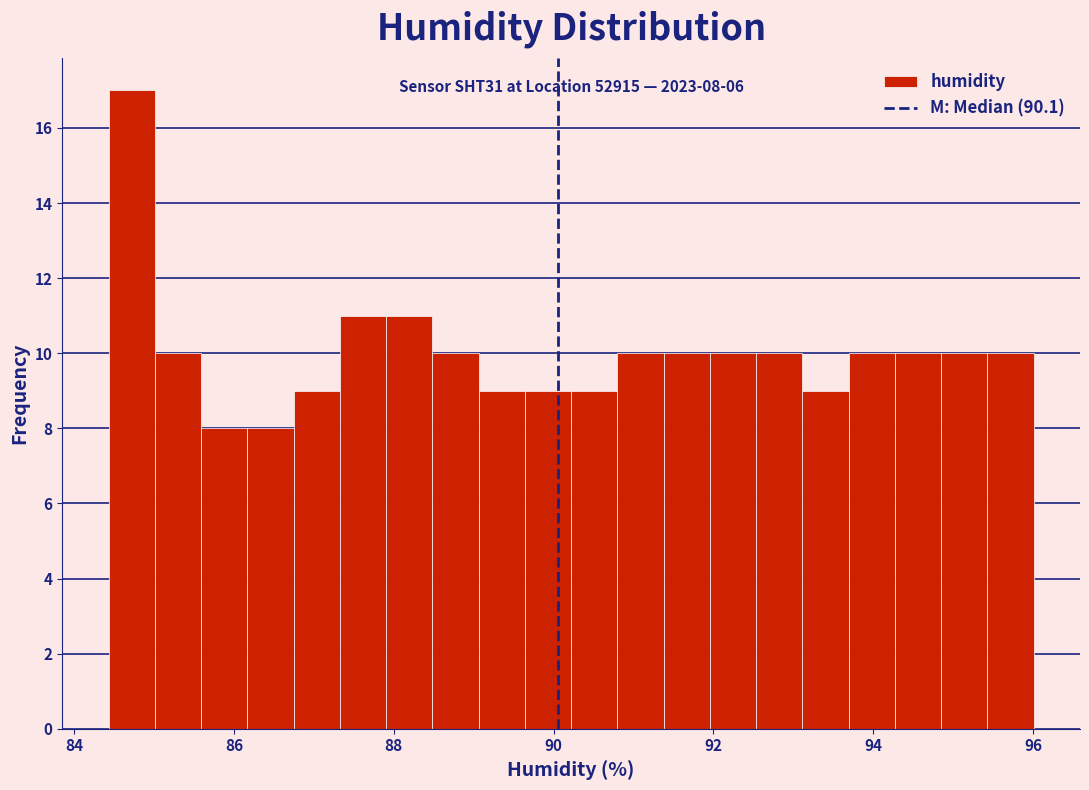

Around what value on the x-axis is the tallest bar? Give the approximate position of its centre, as read against the axis.

84.8